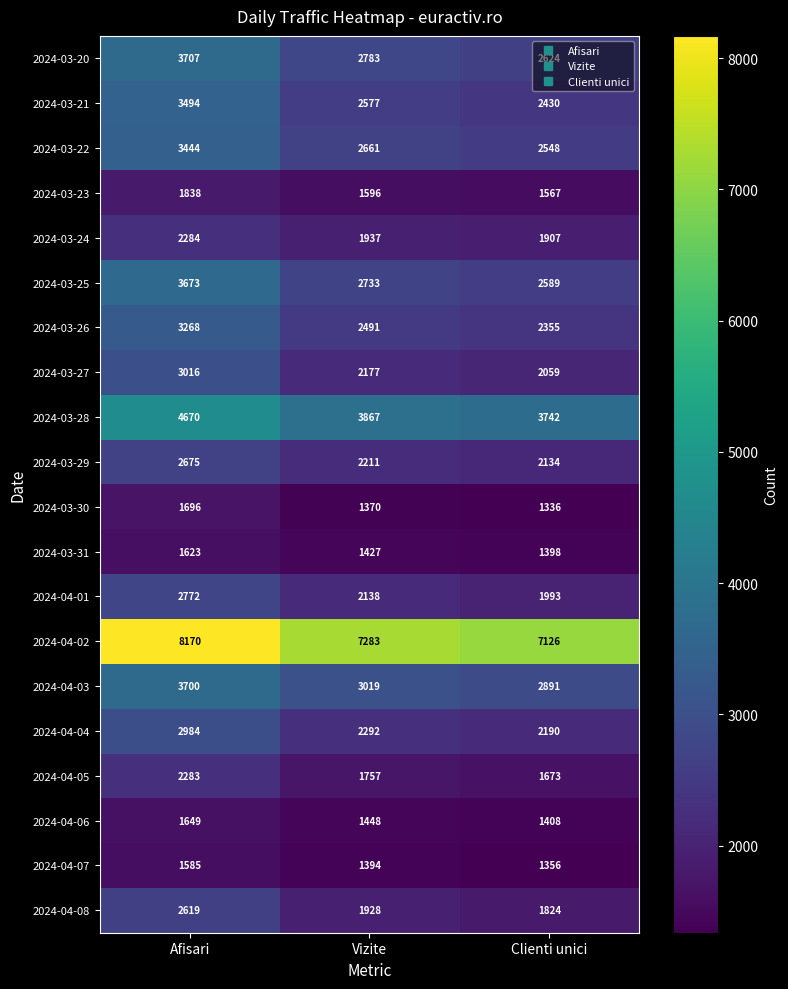

What value does the 2024-04-07 series have at Vizite, to the nearest 10?

1390